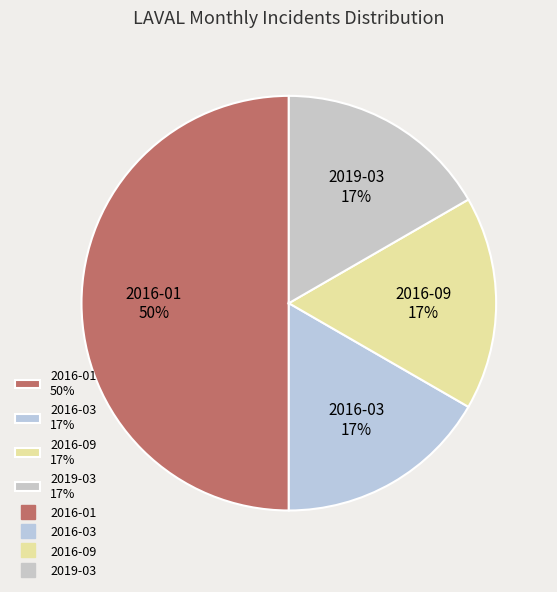

Is the sum of 2019-03 17% and 2016-03 17% greater than half?

No